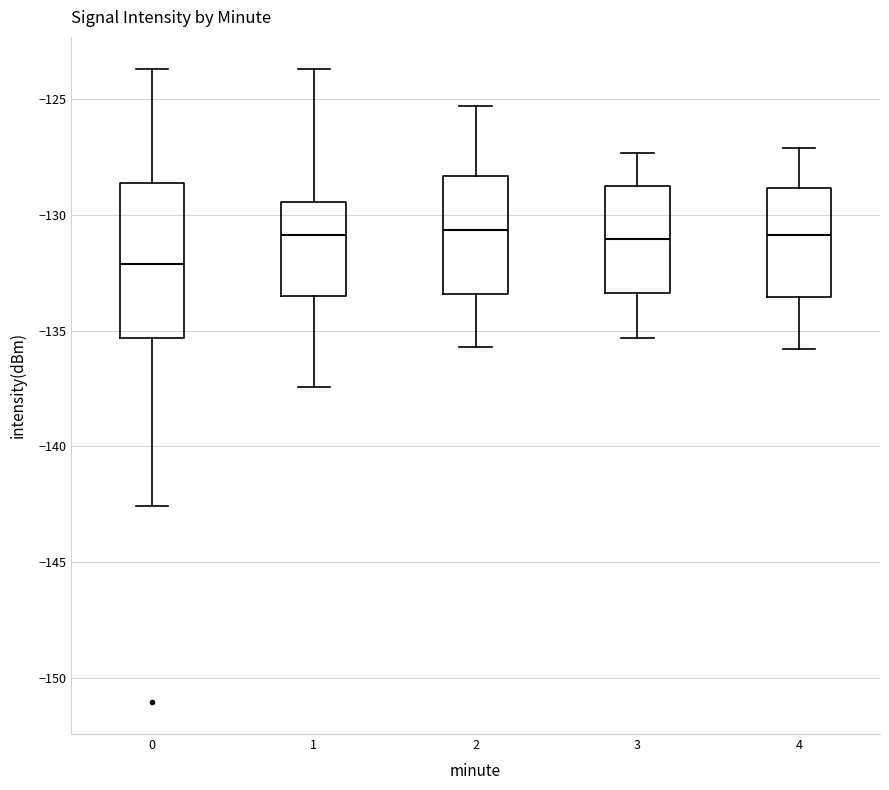

Where is the upper edge of the box at x = 3 on the y-axis? The values are not printed on the chart, so give them approximately, as read against the axis.

-128.5